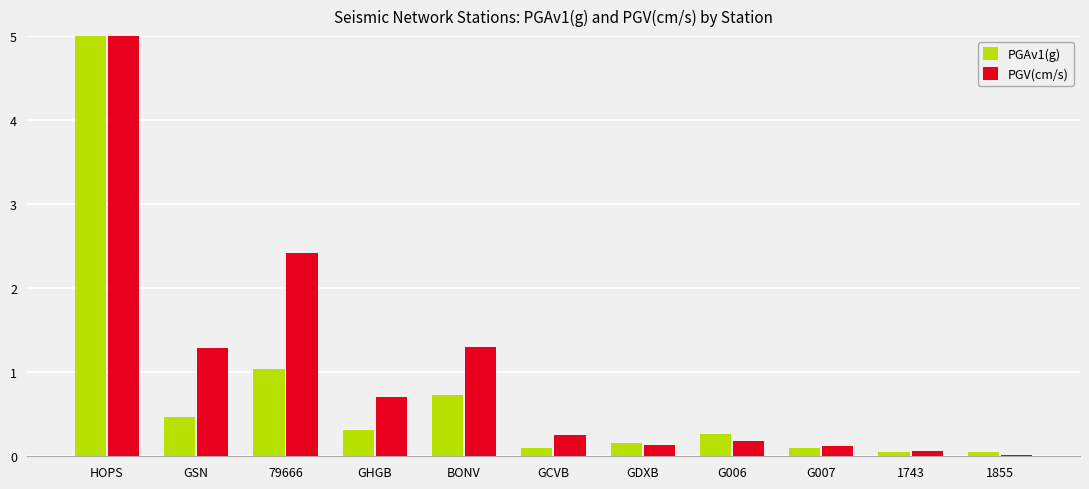

How many groups of bars are there?

11